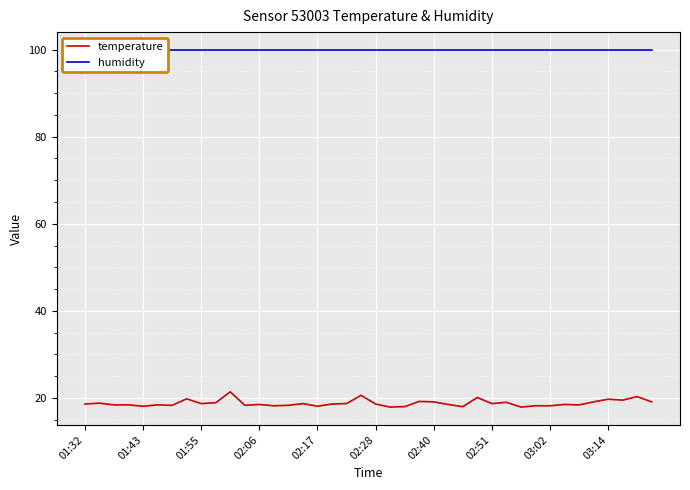

Which series changed the most between 15 and 25?

temperature